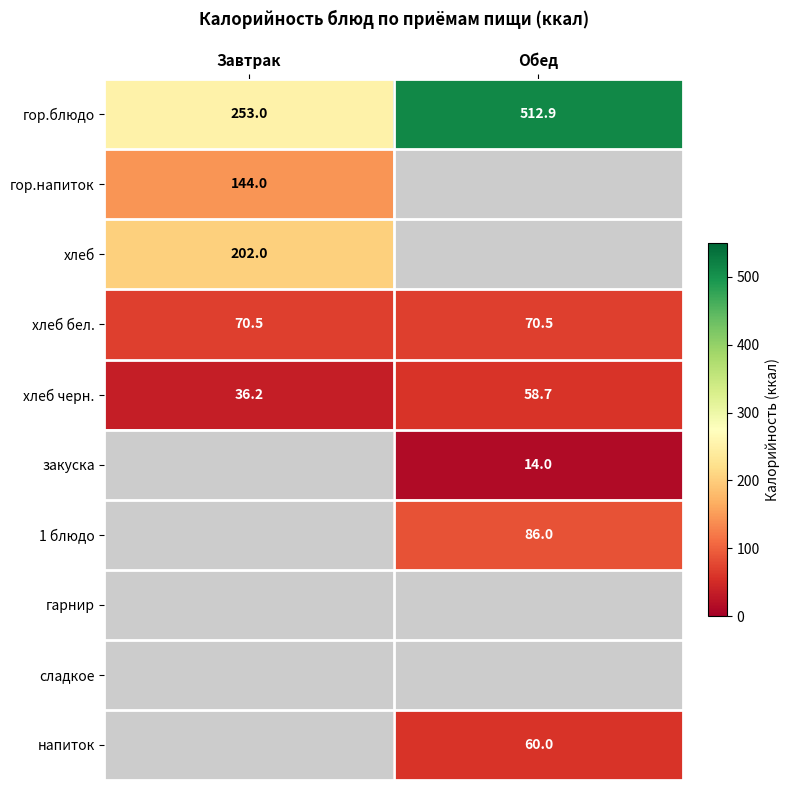

The value of гор.блюдо at Обед is 898.9. True or false?

False